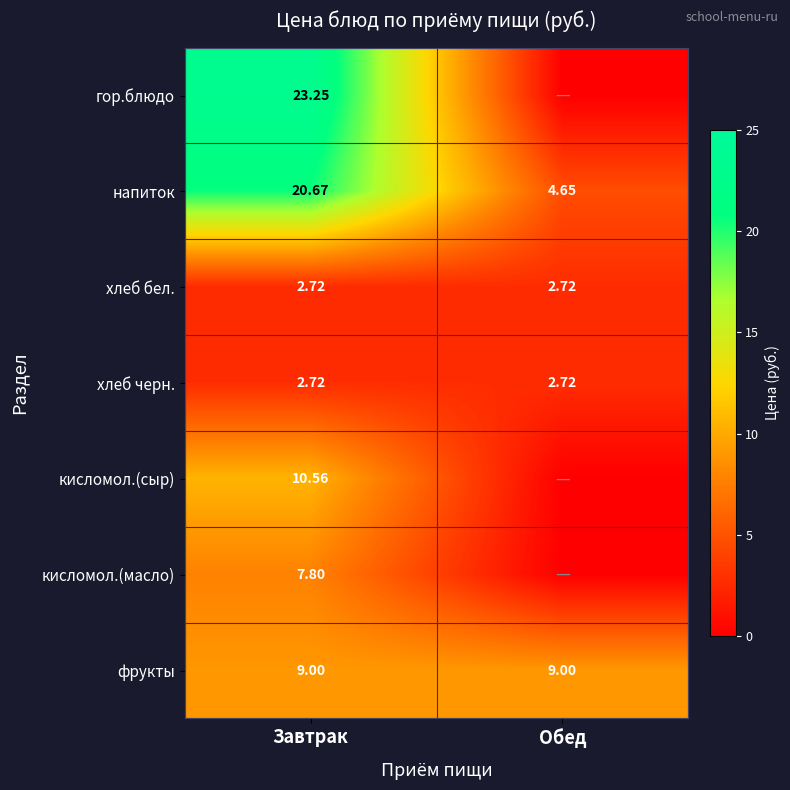

Is the value of напиток at Обед greater than the value of кисломол.(масло) at Завтрак?

No